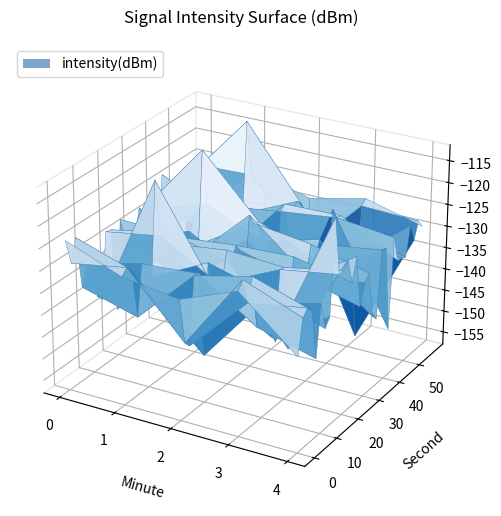

The value of 3 at 23 is -125.7. True or false?

True